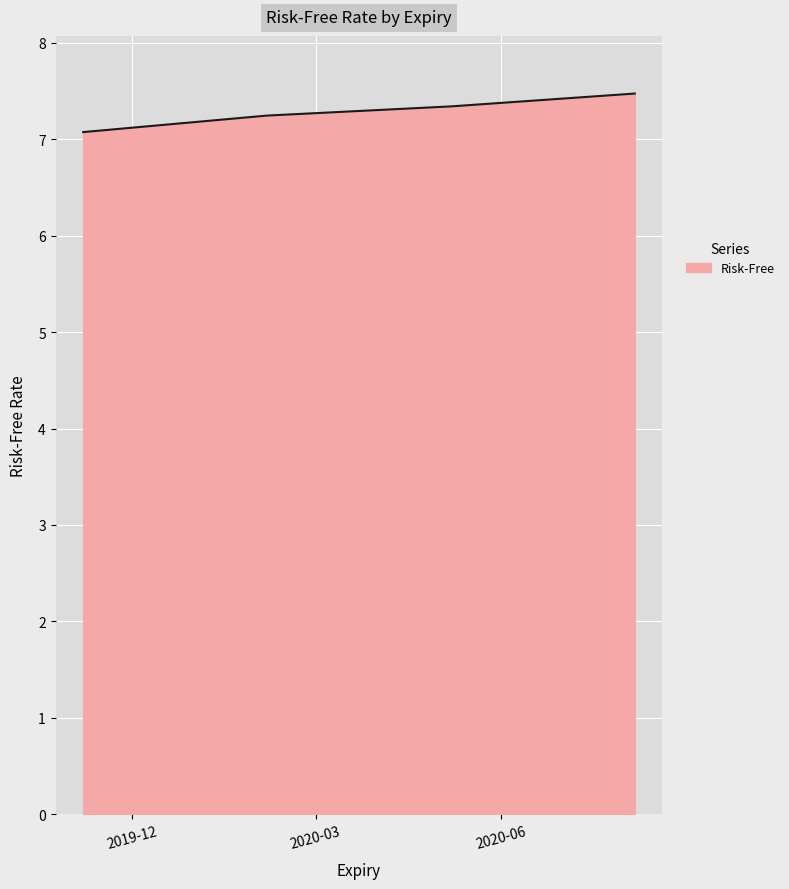

True or false: the data has more than 1 interior local peaks.

False